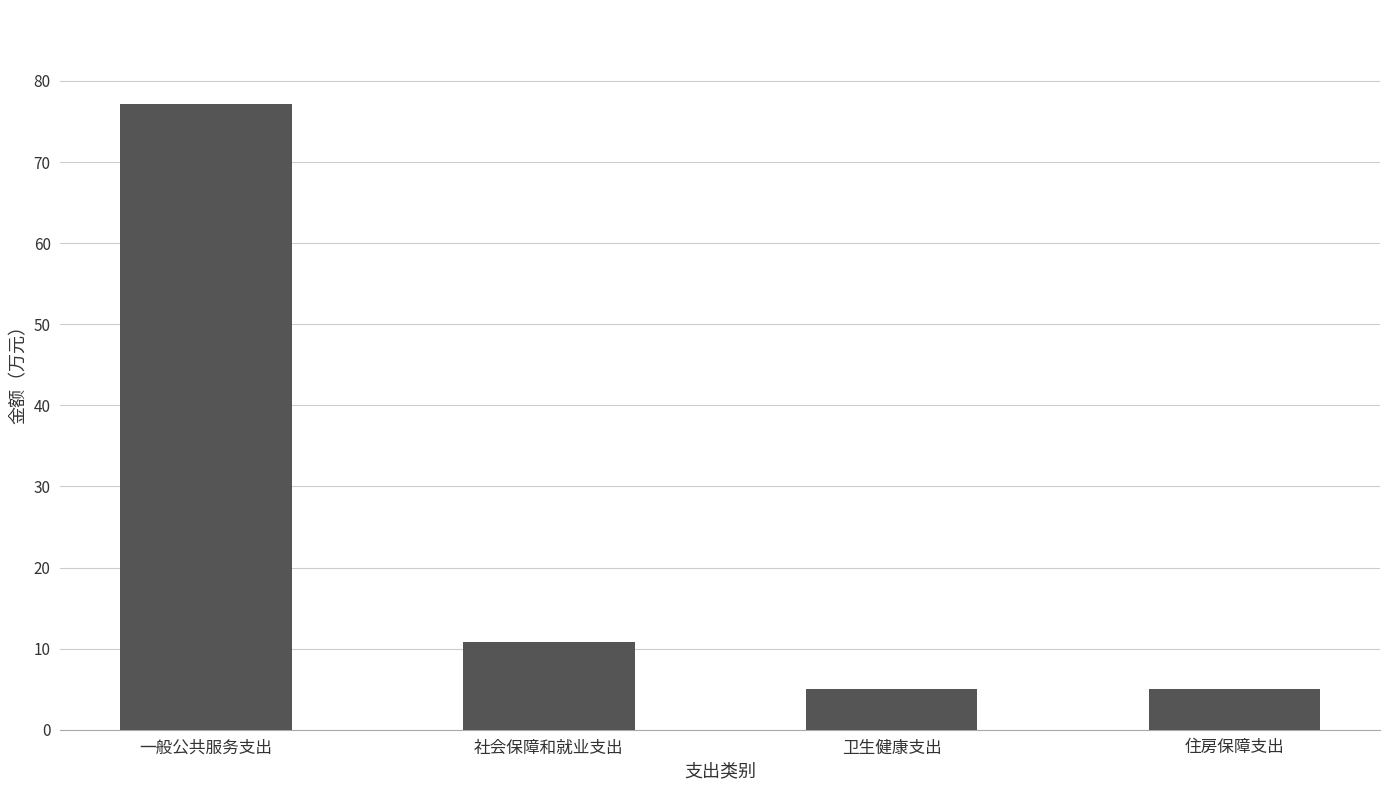

How many bars are there in total?

4